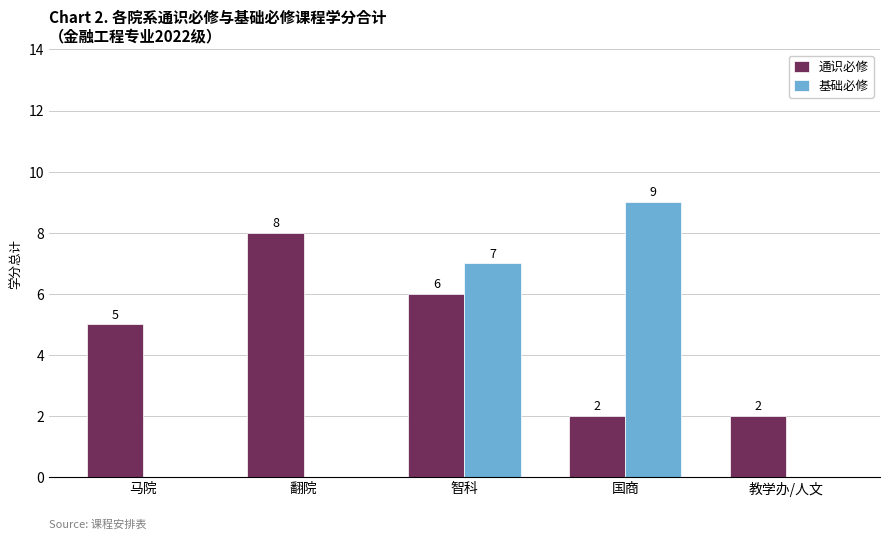

What is the approximate value of 通识必修 at 马院?

5